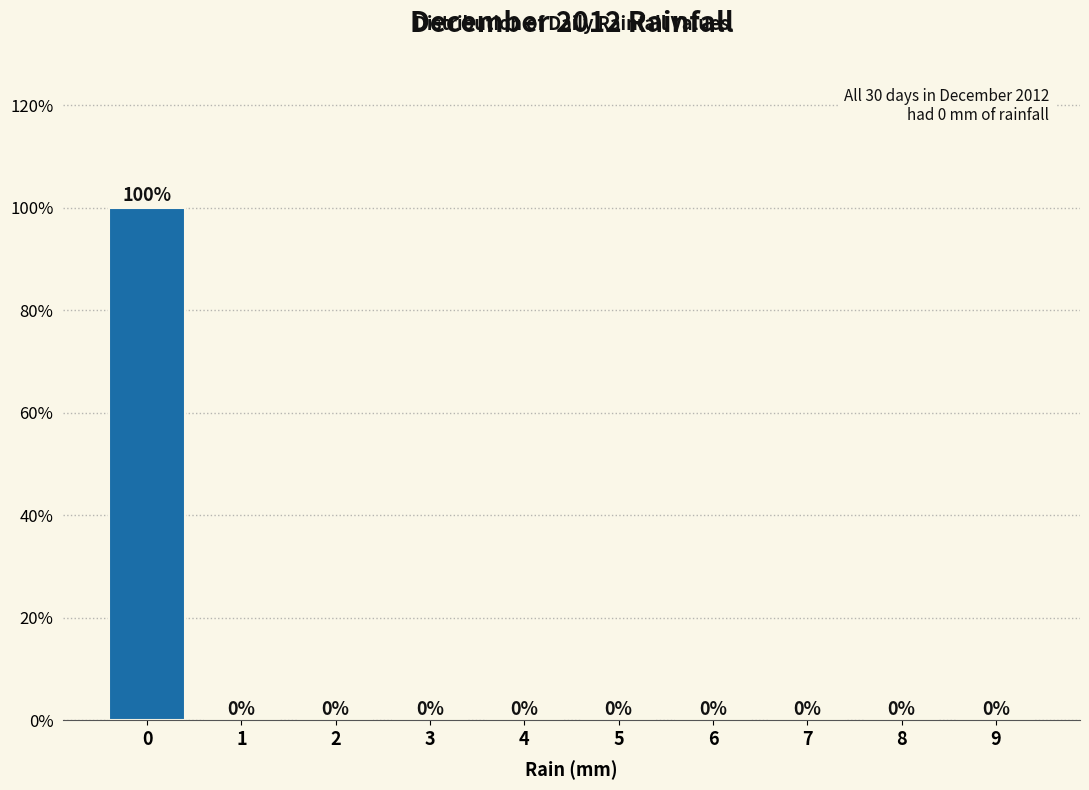

Reading right to left, extract all data points from this chart.

9=0	8=0	7=0	6=0	5=0	4=0	3=0	2=0	1=0	0=100